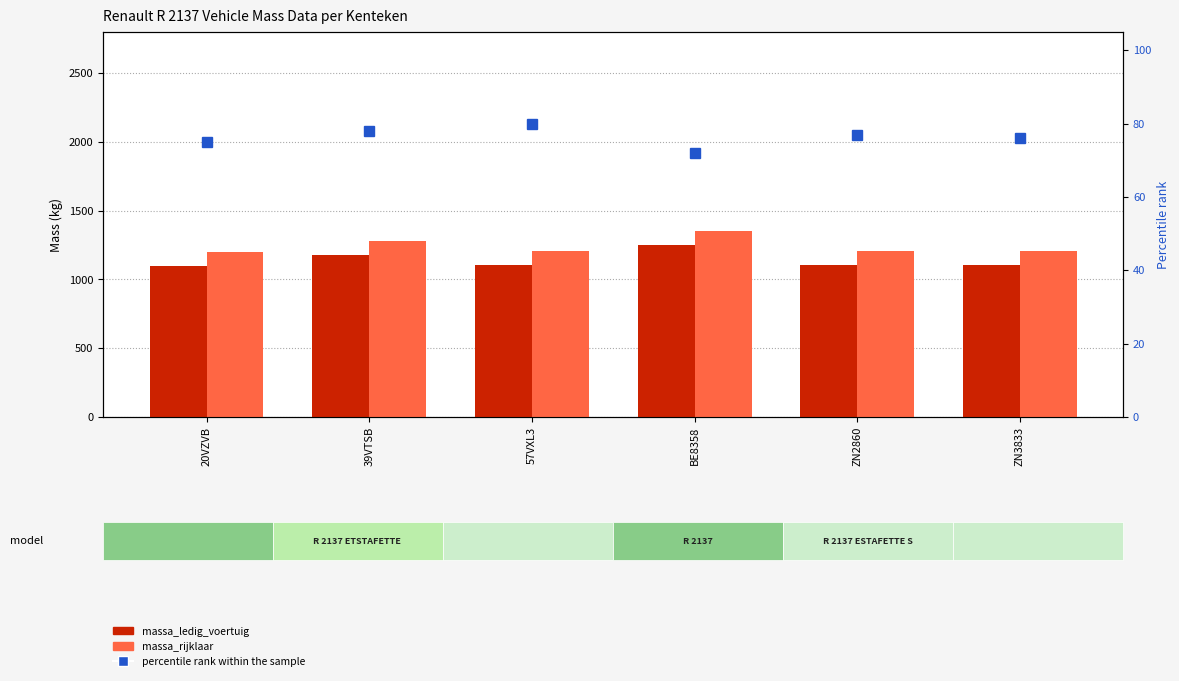

The value of massa_ledig_voertuig at BE8358 is 372. True or false?

False